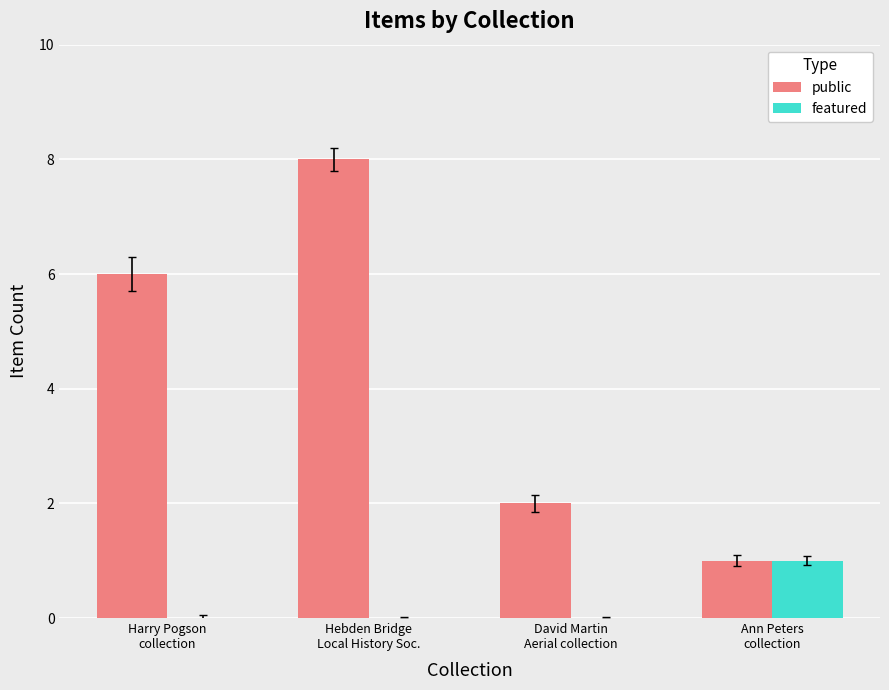

Is the value of public at Hebden Bridge
Local History Soc. greater than the value of featured at David Martin
Aerial collection?

Yes